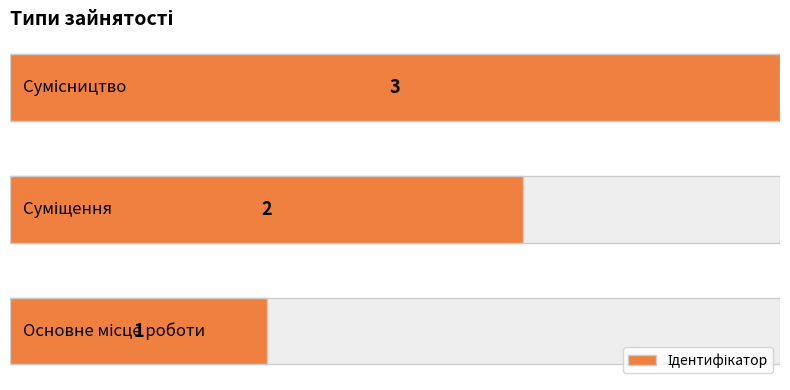

What is the value of the 2nd bar from the left?

2